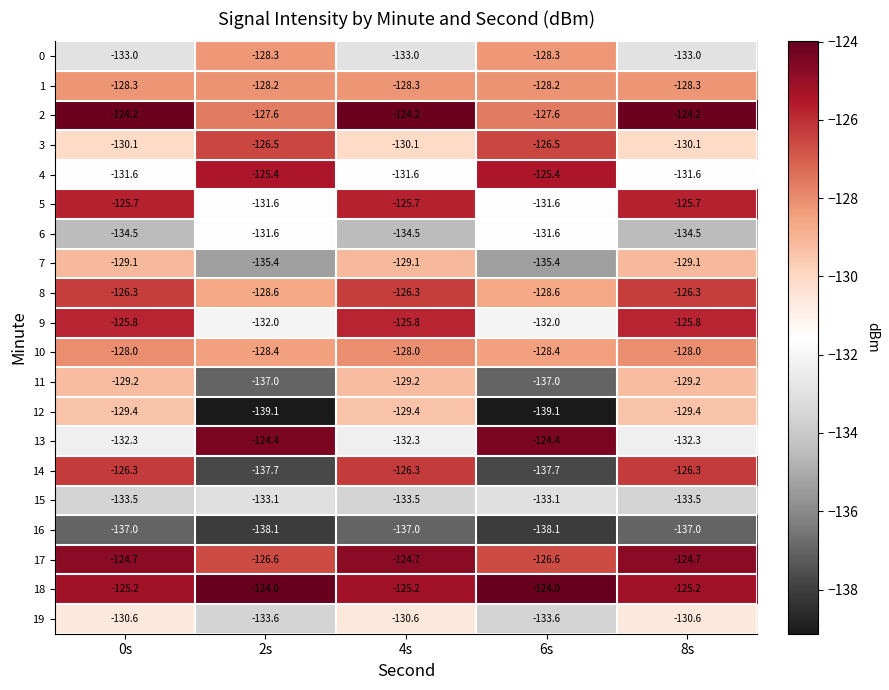

What is the minimum value shown in the chart?

-139.1